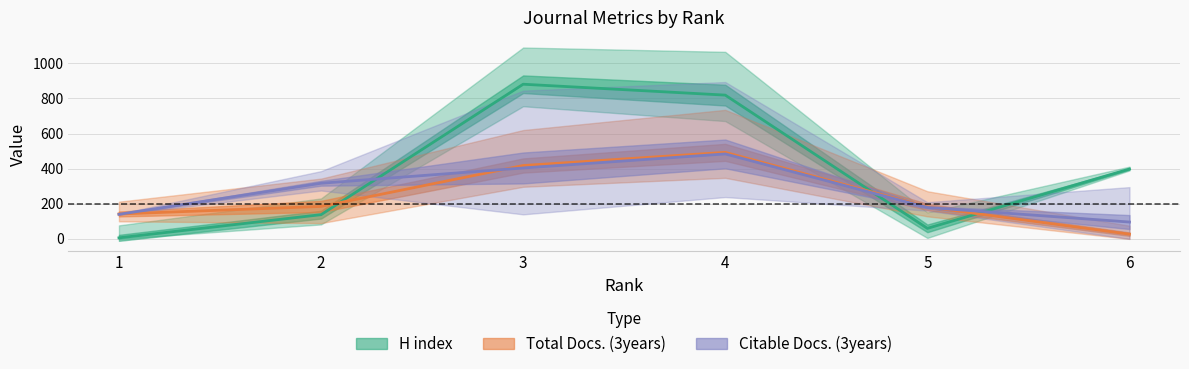

Which label corresponds to the largest value in the chart?

3